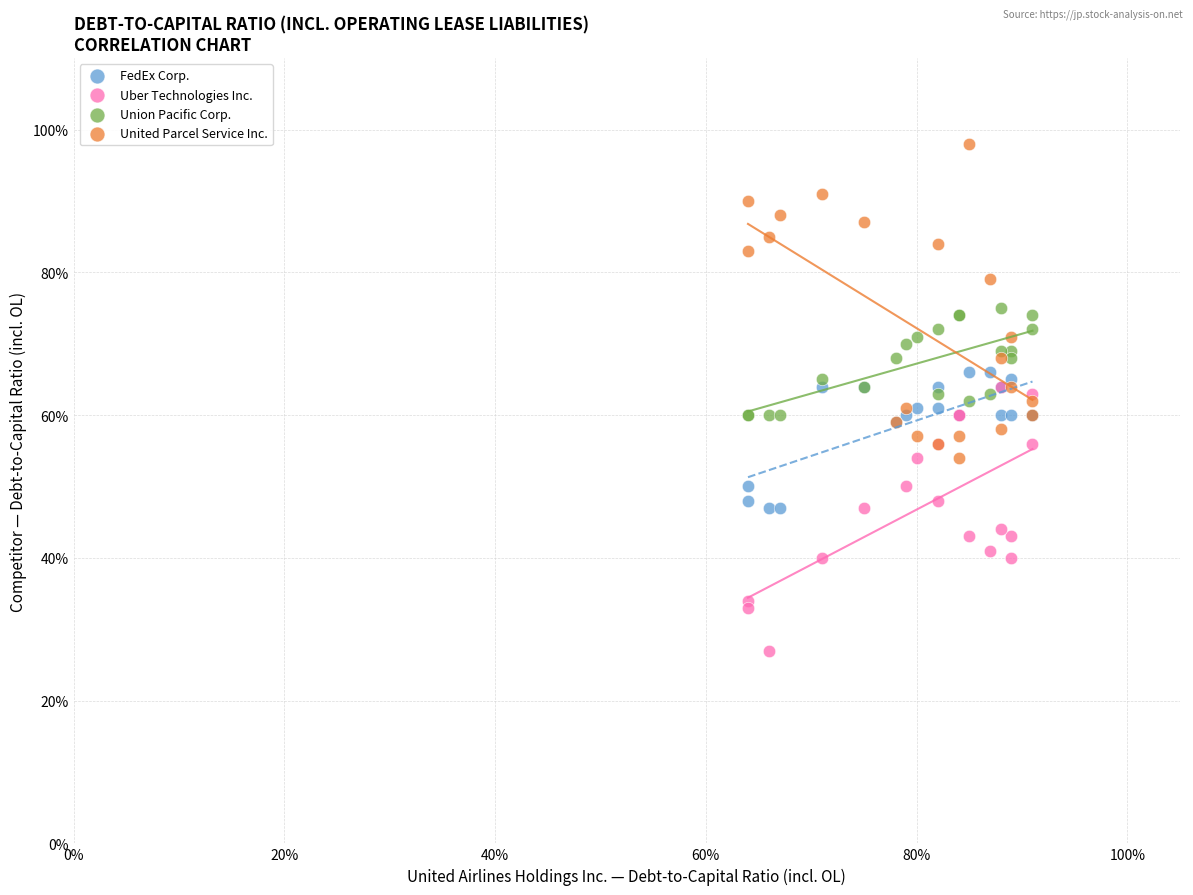

Which series reaches the minimum Y coordinate?

Uber Technologies Inc.